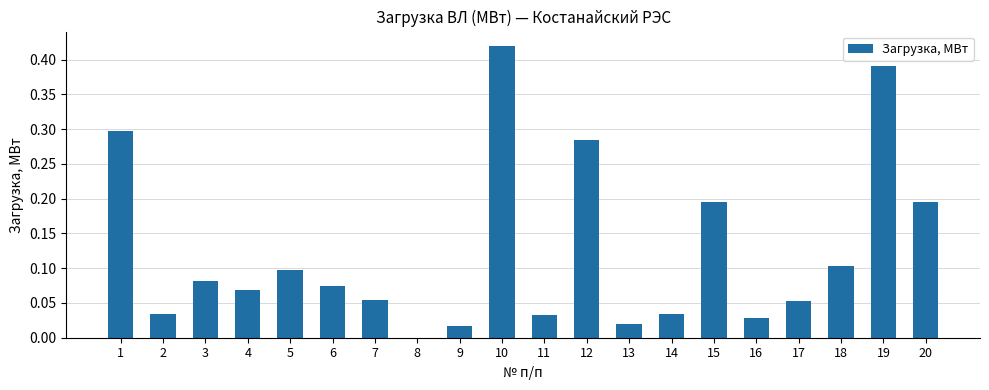

What is the sum of all values?

2.5